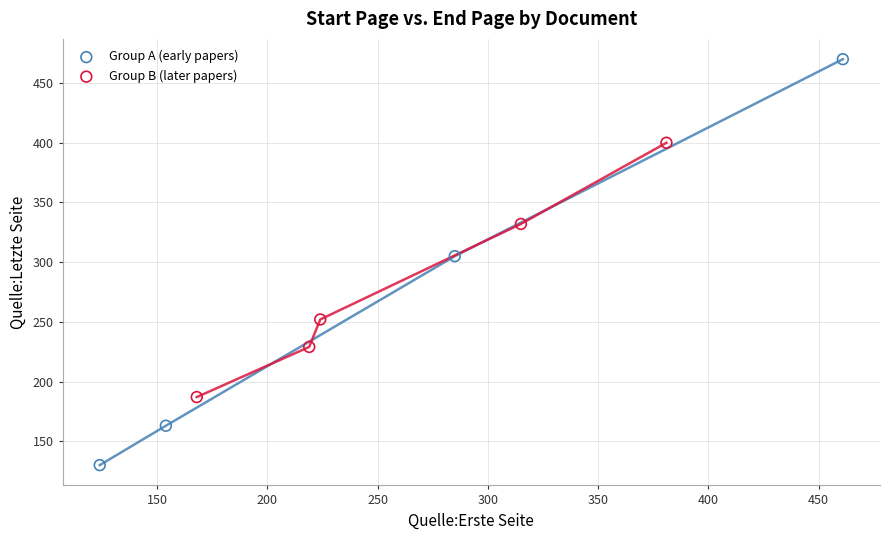

Which series contains the highest Y value?

Group A (early papers)